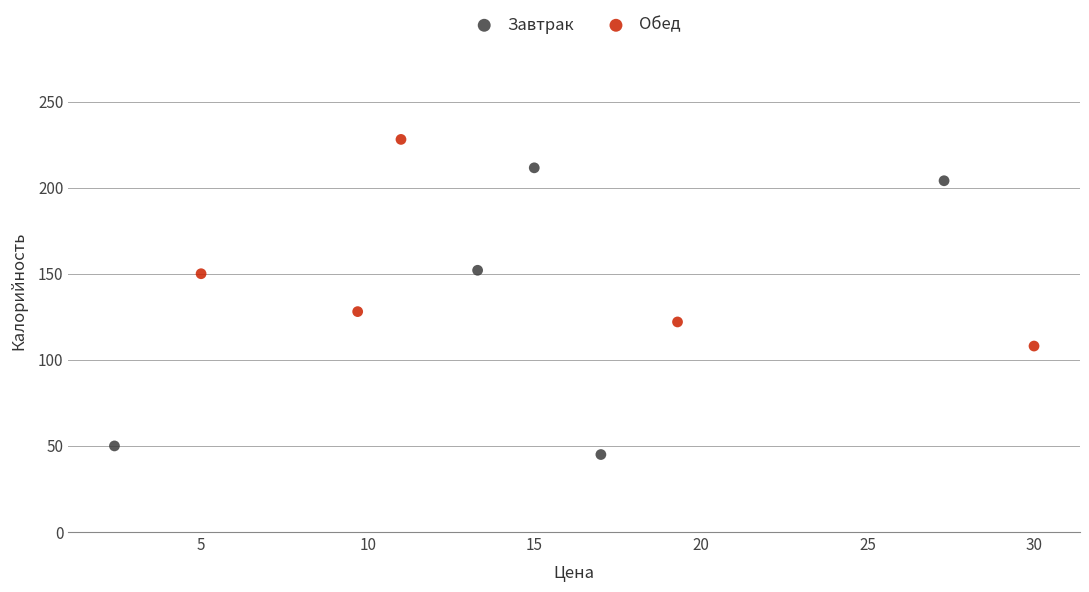

Which series reaches the maximum Y coordinate?

Обед